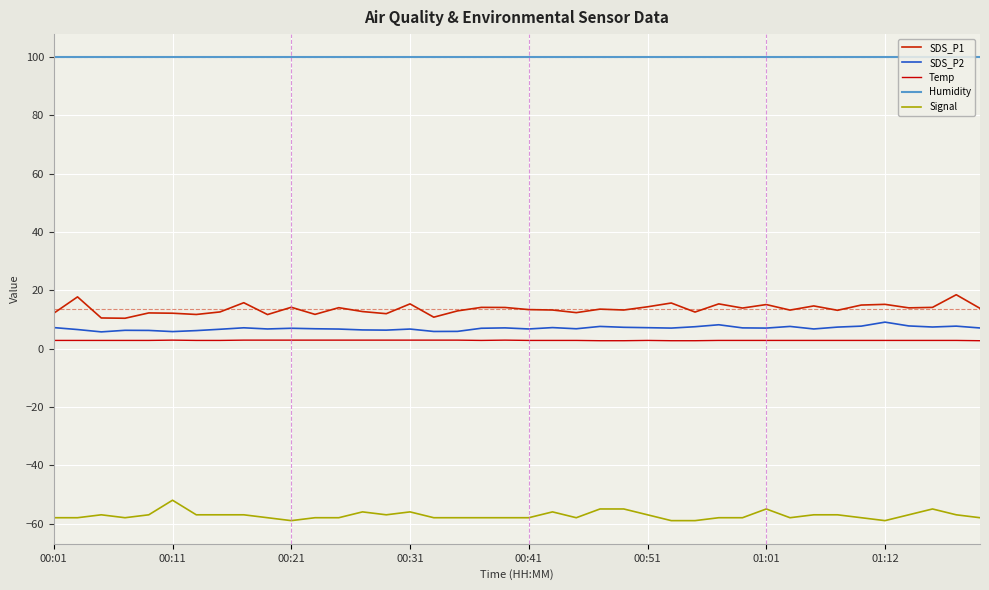

What are all the series names shown in the legend?

SDS_P1, SDS_P2, Temp, Humidity, Signal